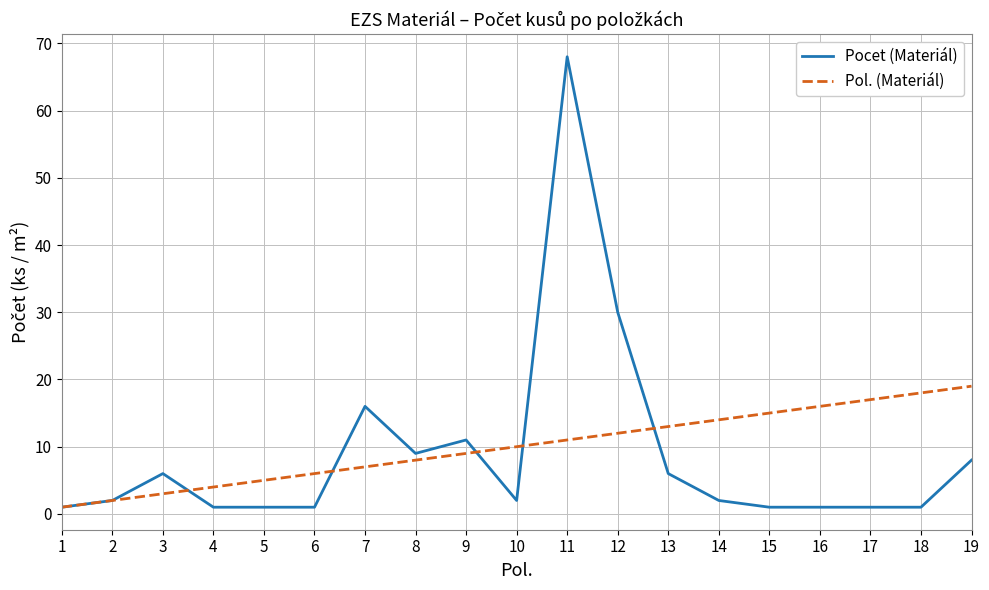

Reading left to right, transcribe all the data shown in this chart.

Pocet (Materiál): 1	2	6	1	1	1	16	9	11	2	68	30	6	2	1	1	1	1	8
Pol. (Materiál): 1	2	3	4	5	6	7	8	9	10	11	12	13	14	15	16	17	18	19